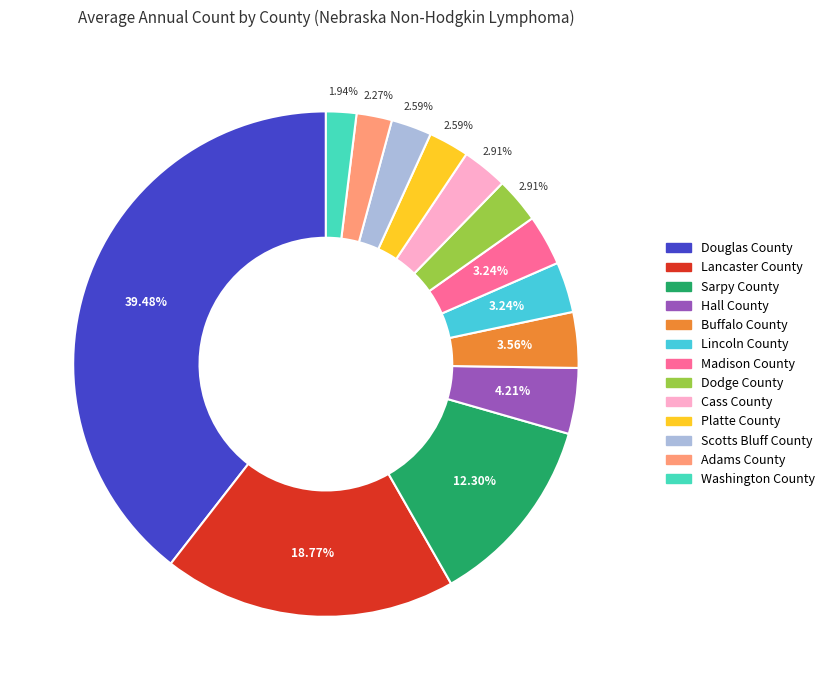

Is there a majority slice in this chart?

No